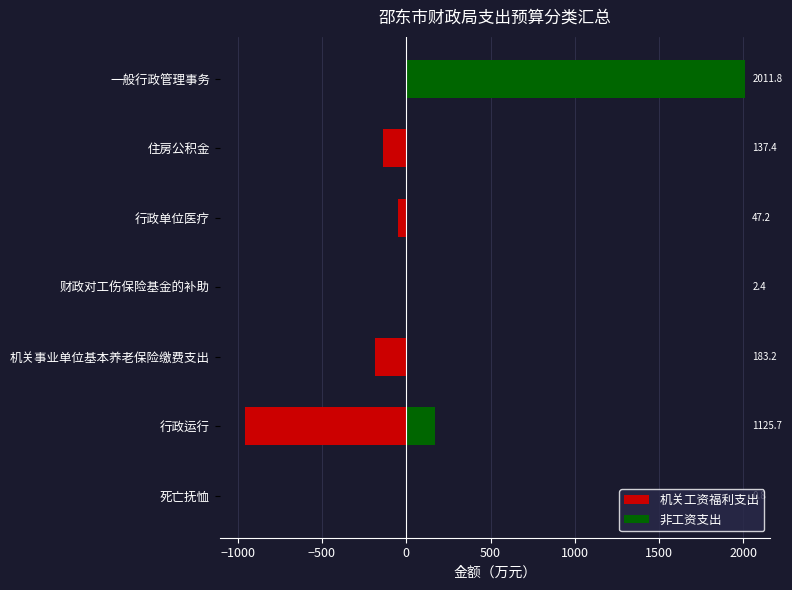

Which series changed the most between 行政运行 and 住房公积金?

机关工资福利支出